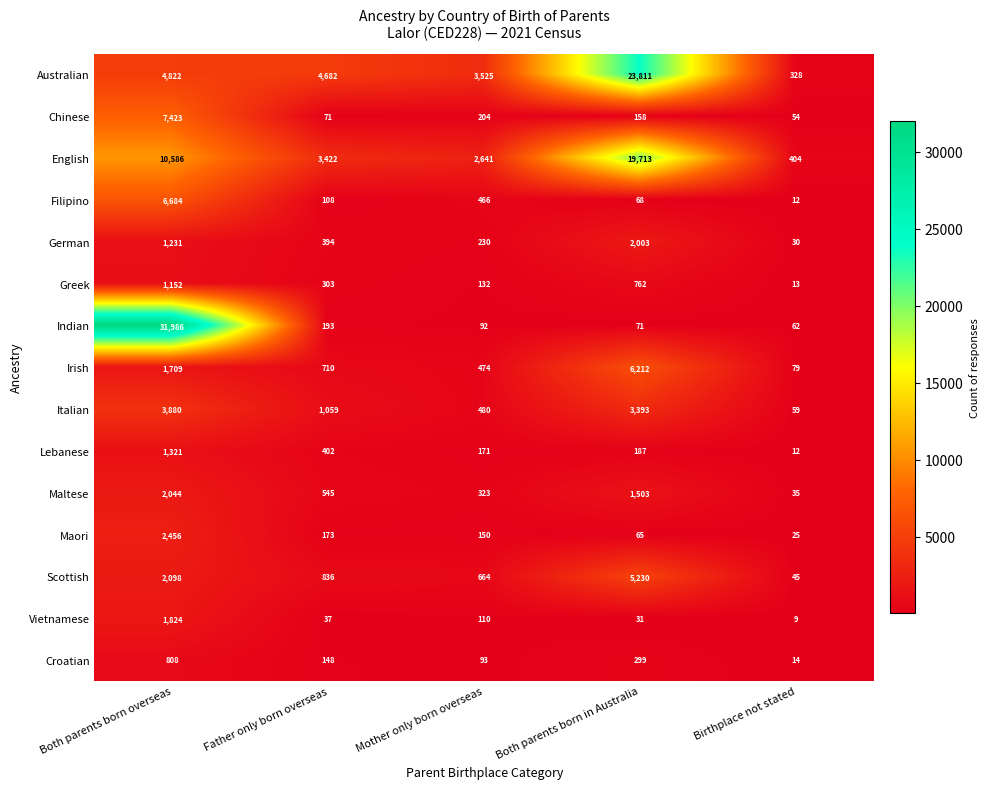

The value of Vietnamese at Birthplace not stated is 3. True or false?

False